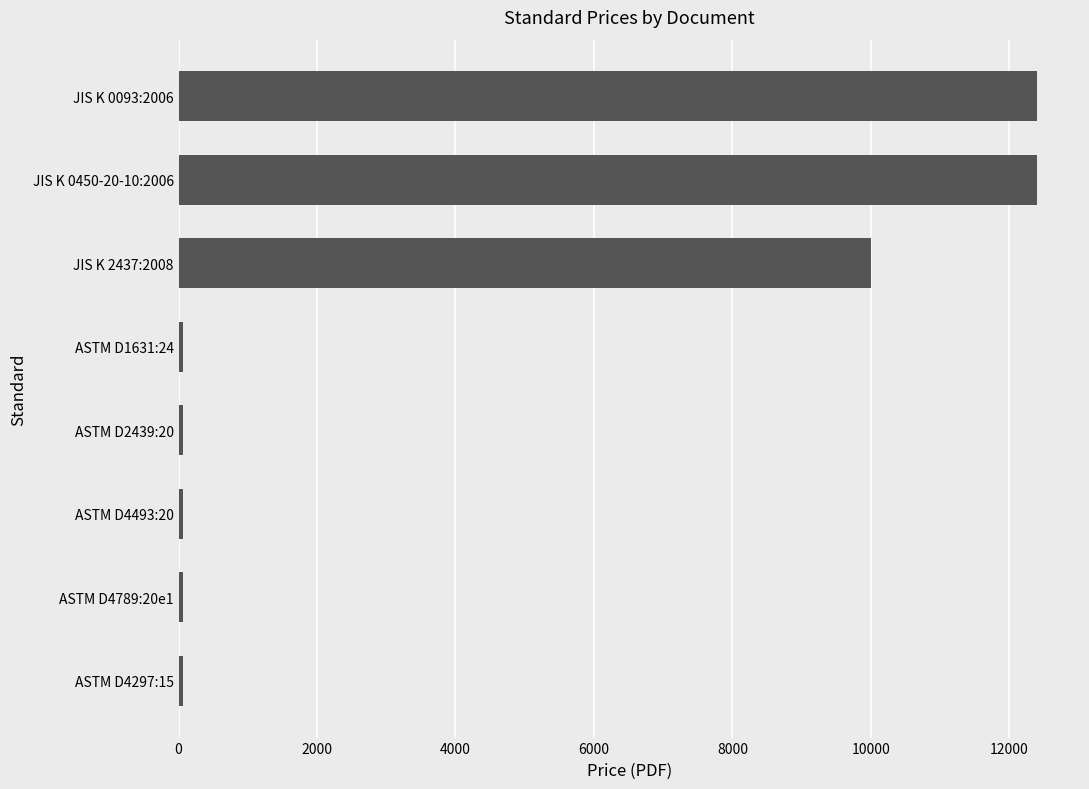

What is the minimum value shown in the chart?

61